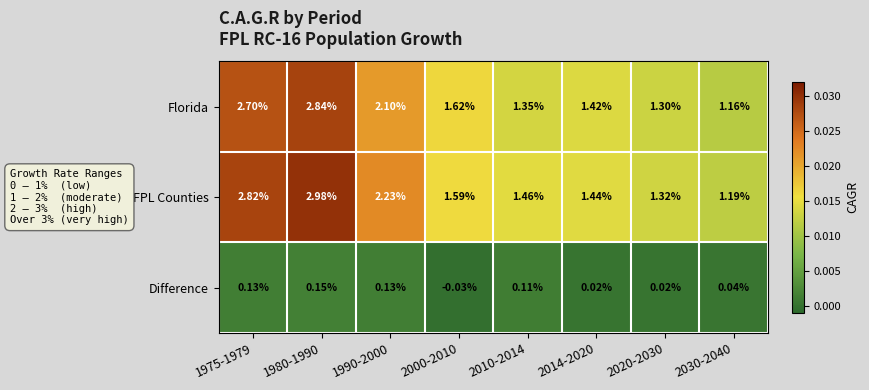

At which category is the sum across all series the highest?

1980-1990